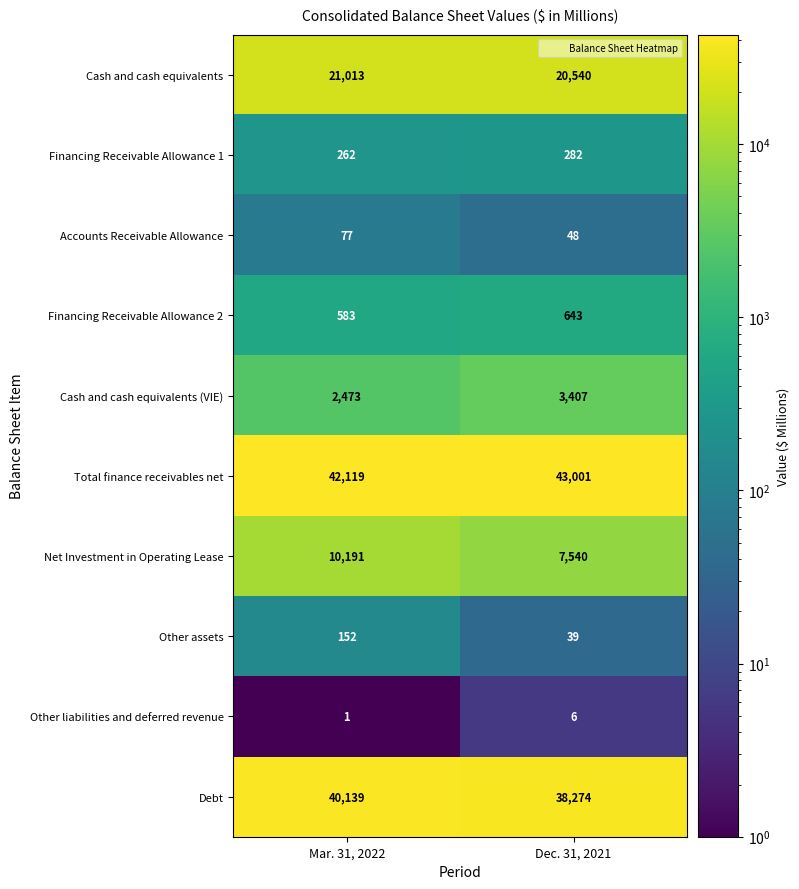

What is the total value across all series at Mar. 31, 2022?

117010